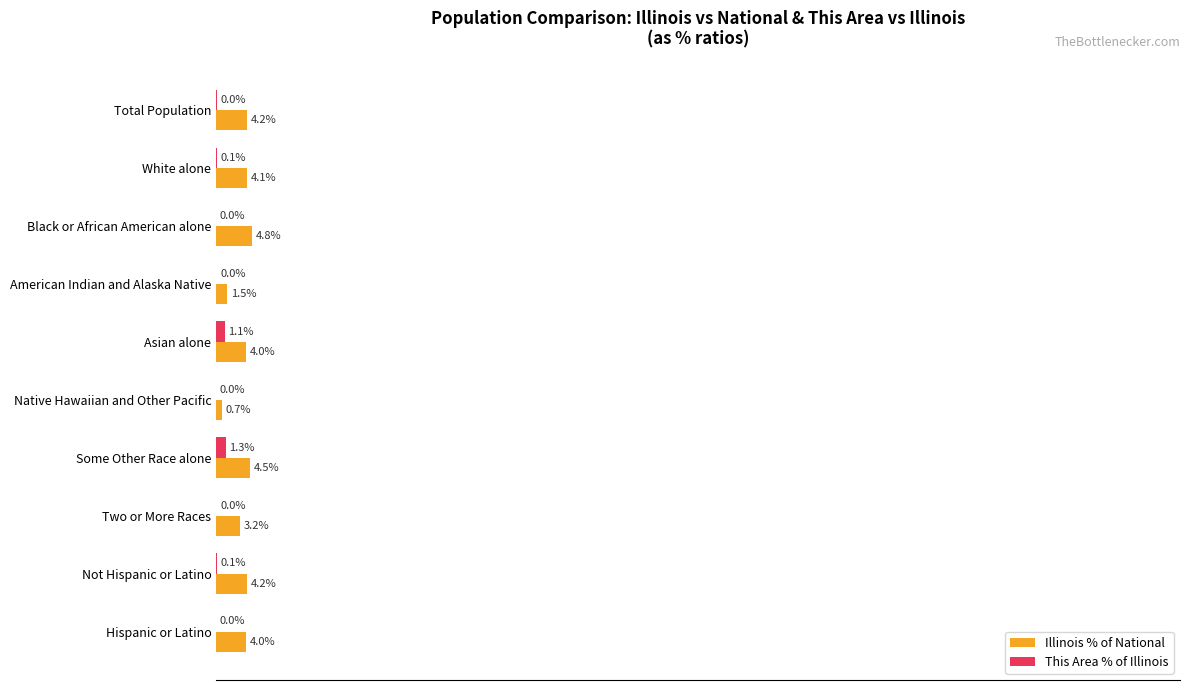

At which category is the sum across all series the highest?

Some Other Race alone